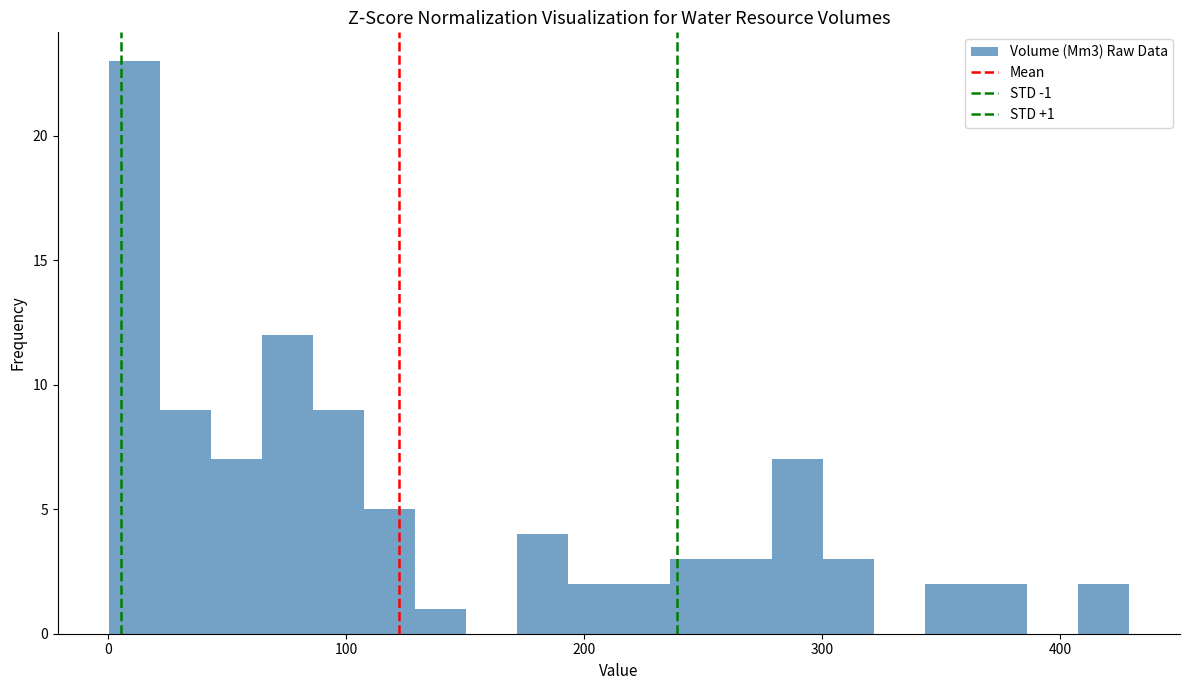

Around what value on the x-axis is the tallest bar? Give the approximate position of its centre, as read against the axis.

10